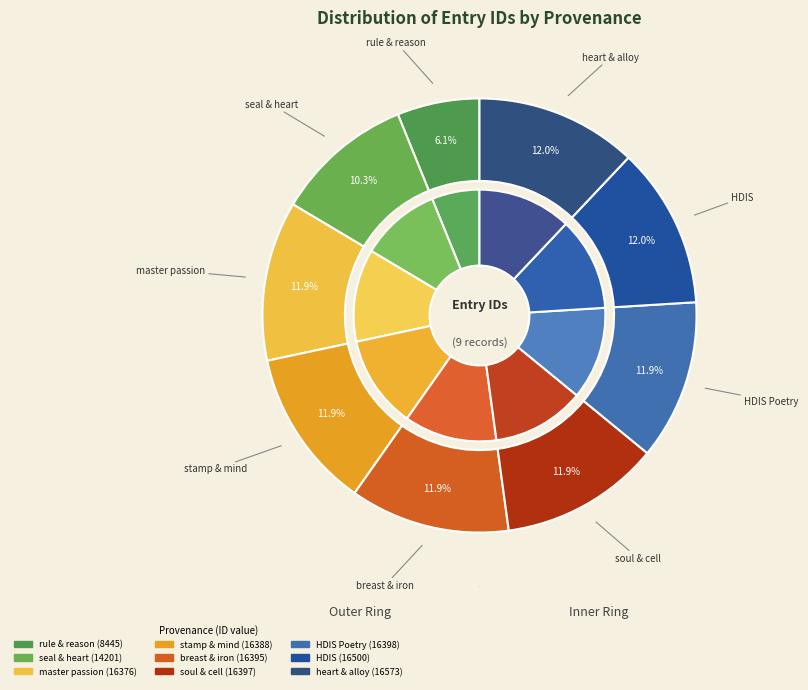

How much of the chart is everything except Searching stamp and mind?

88.1%